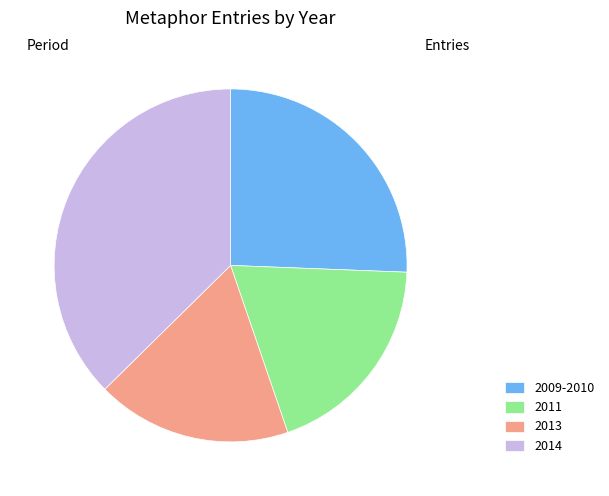

Do 2009-2010 and 2013 together represent more than half of the pie?

No